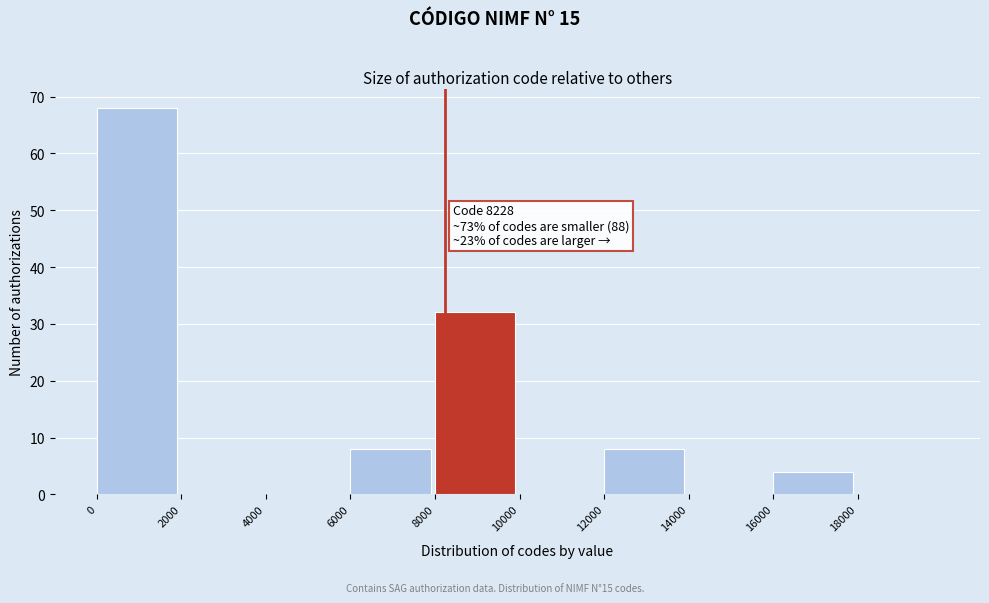

Over which range of the x-axis is the bar tallest?

0 to 2000